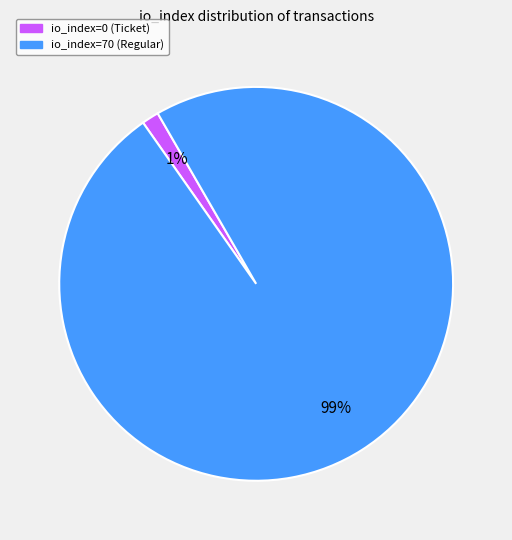

What is the smallest slice in the pie chart?

io_index=0 (Ticket)